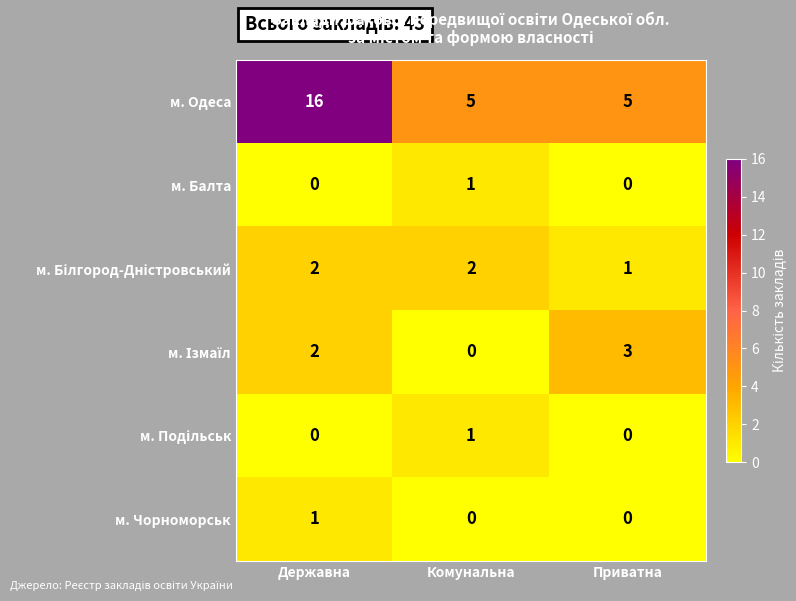

At which category does the chart reach its peak across all series?

Державна